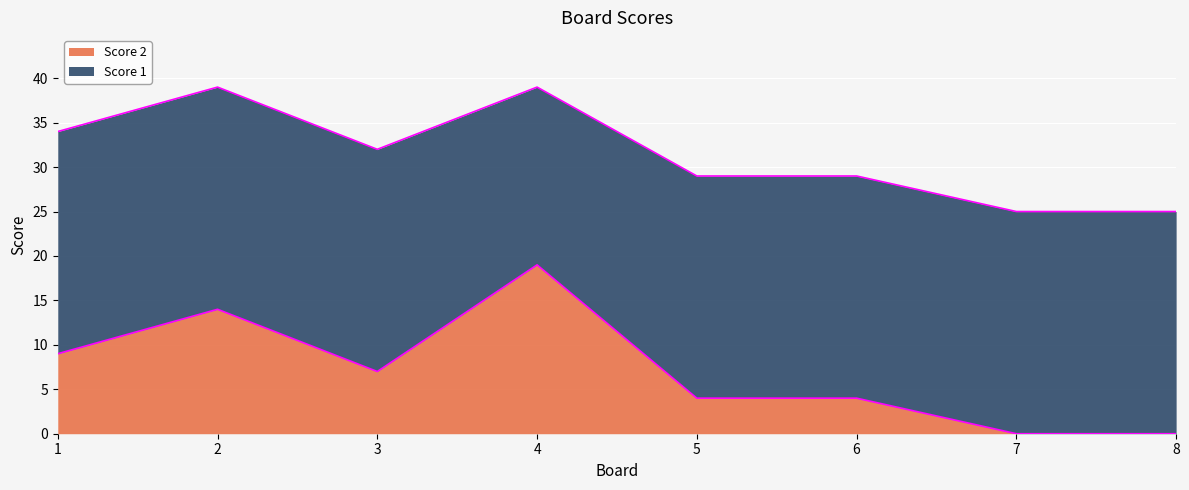

Is it true that the value at 6 is 4?

True